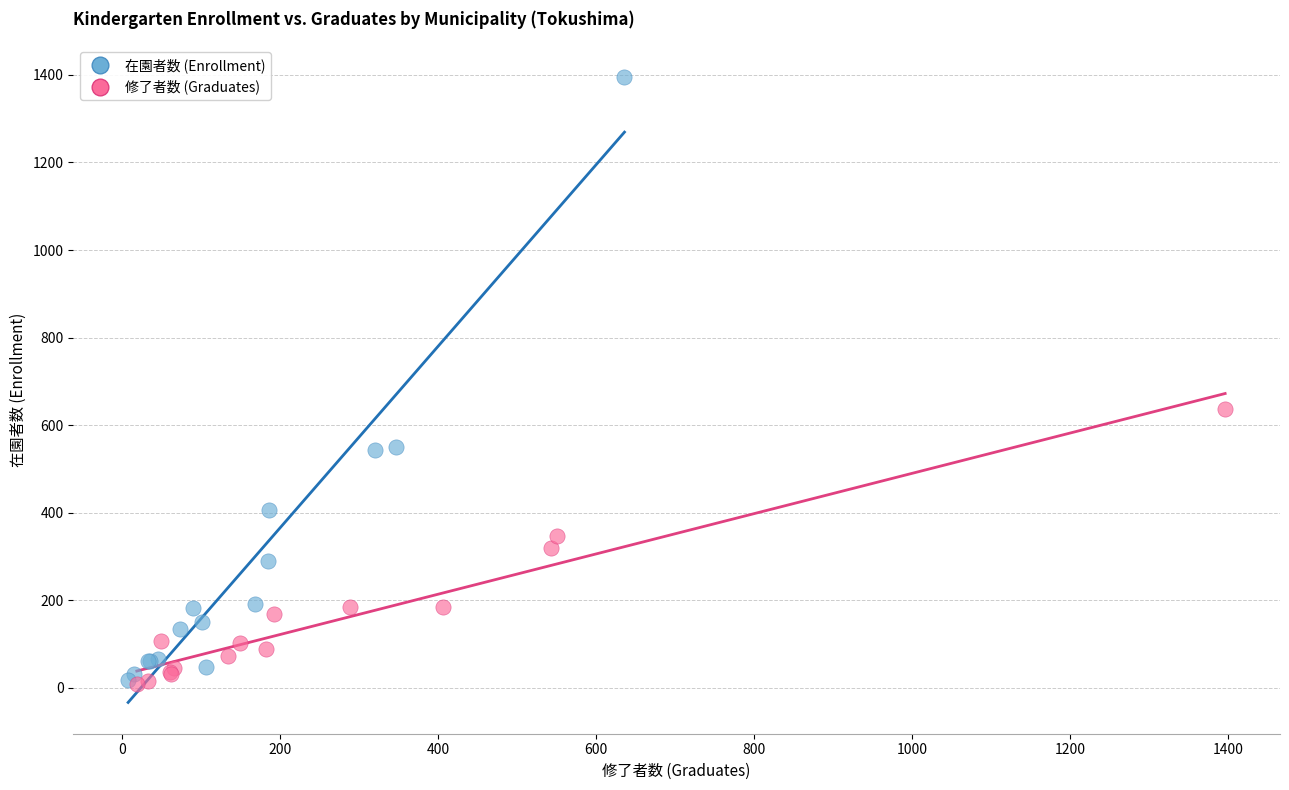

Which series has the widest spread of Y values?

在園者数 (Enrollment)